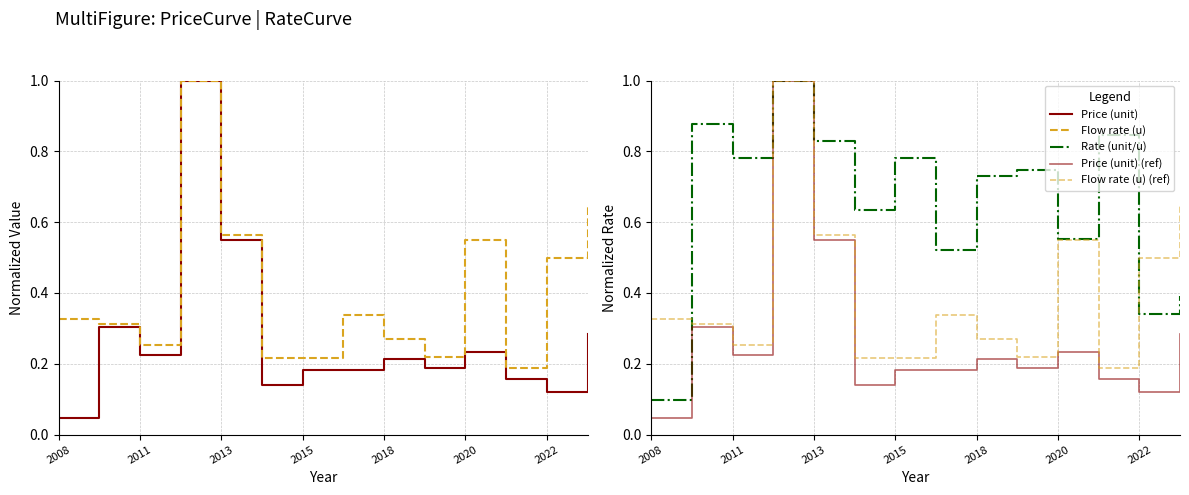

How many Flow rate (u) values are between 0 and 1?

14